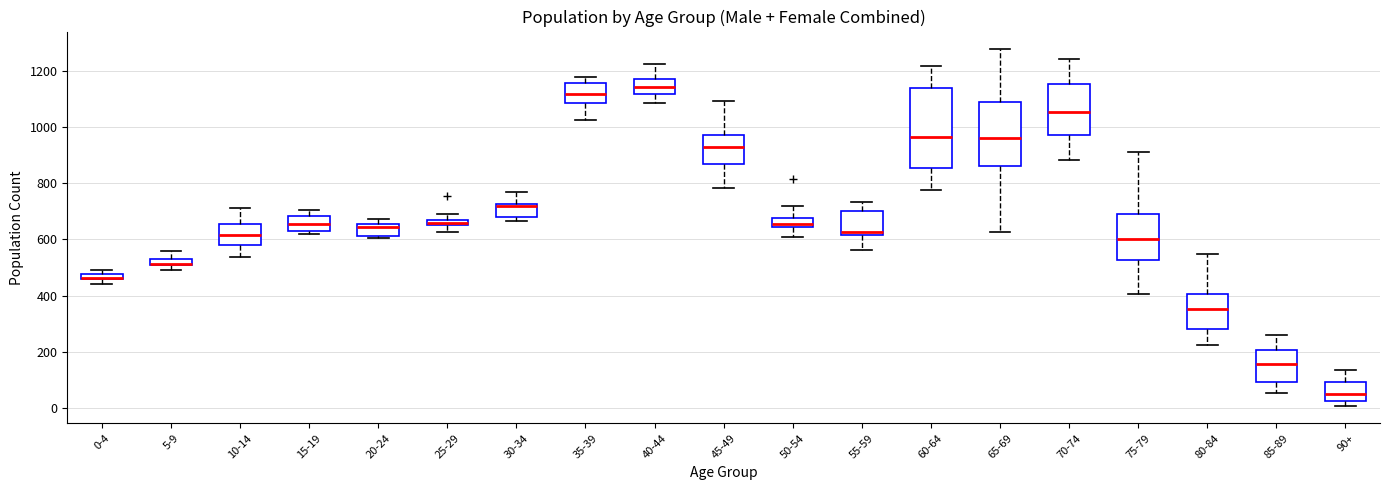

Where does the upper whisker of the box for 90+ end on the y-axis? The values are not printed on the chart, so give them approximately, as read against the axis.

140